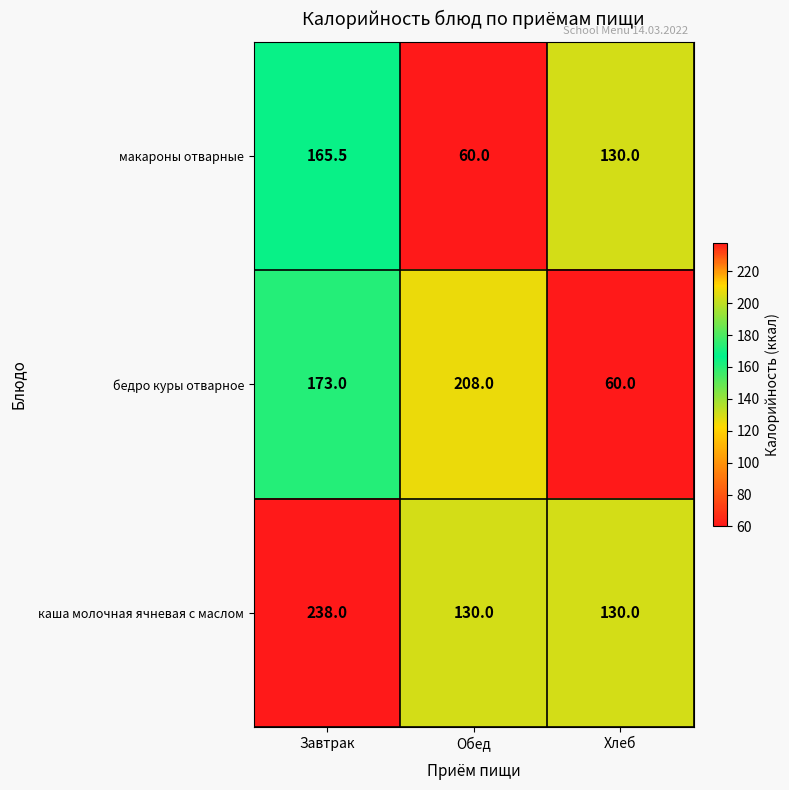

Which series has the largest total across all categories?

каша молочная ячневая с маслом